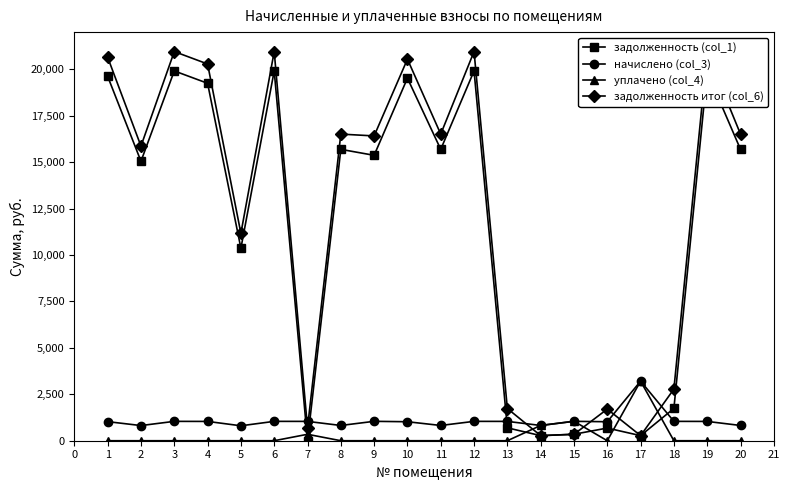

True or false: уплачено (col_4) has more than 2 interior local peaks.

True